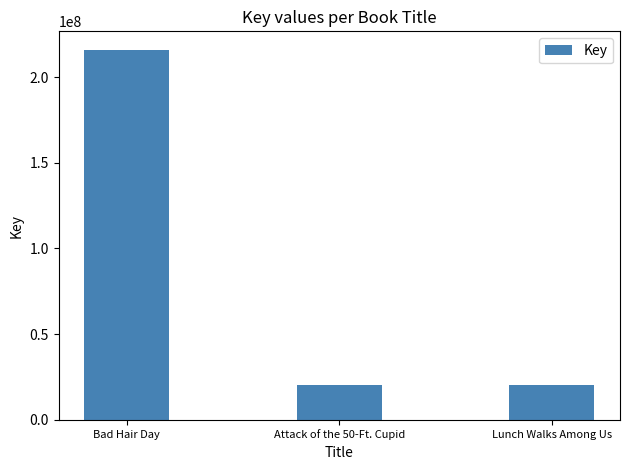

What is the sum of the values at Lunch Walks Among Us and Attack of the 50-Ft. Cupid?

40561410